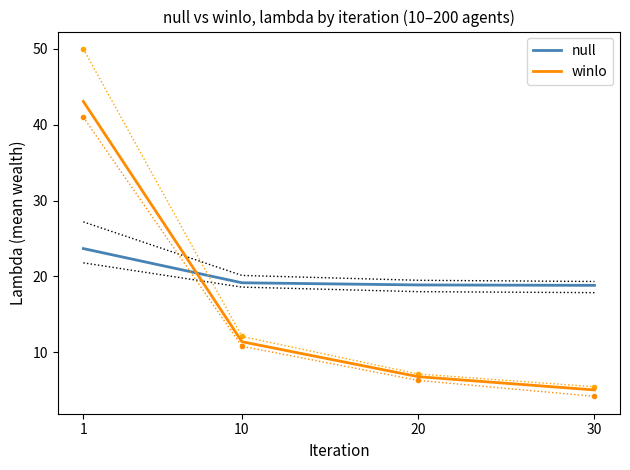

What is the spread (max minus min) of values at 30?

13.8